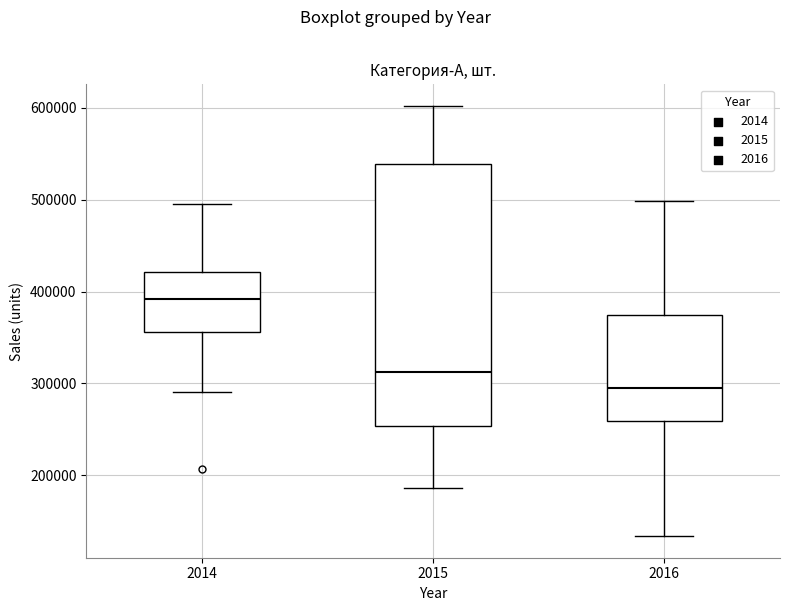

Which box's median line is the highest?

2014